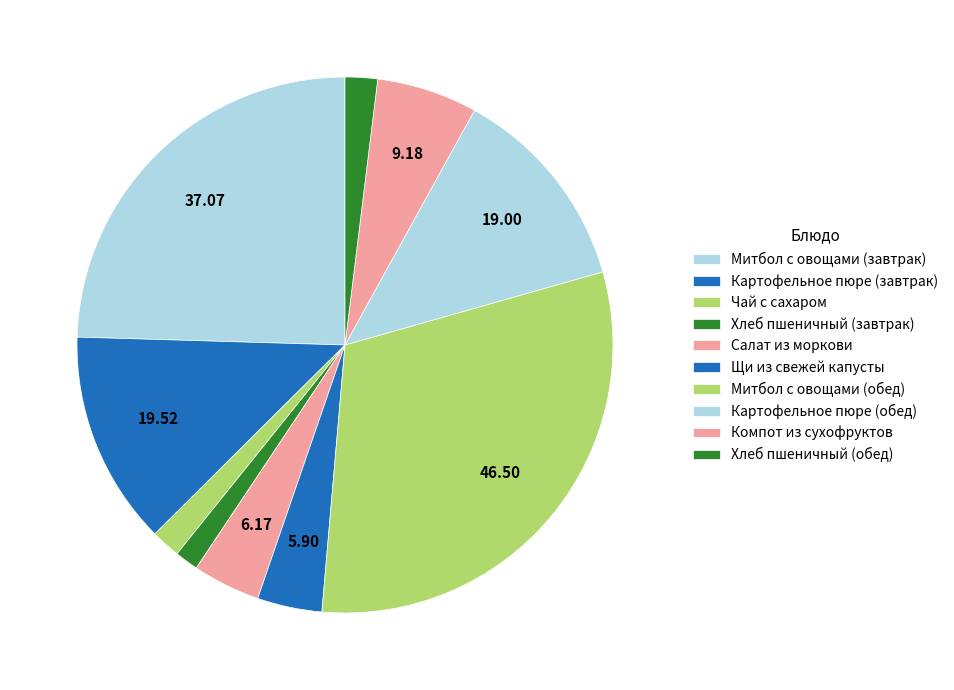

How many slices are in this pie chart?

10